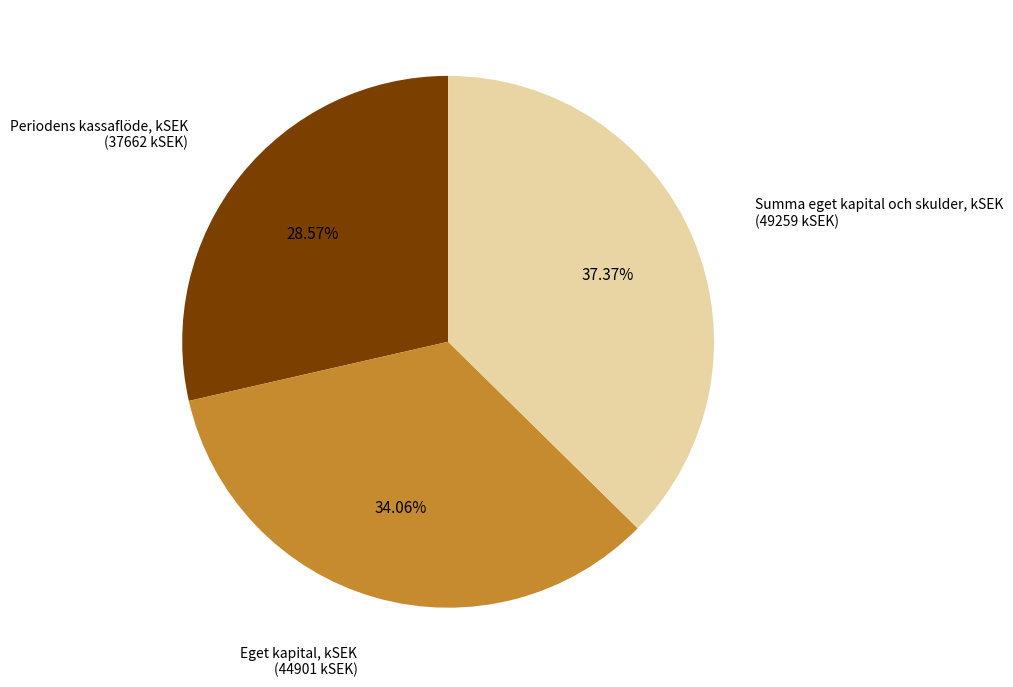

Does any single category account for the majority?

No